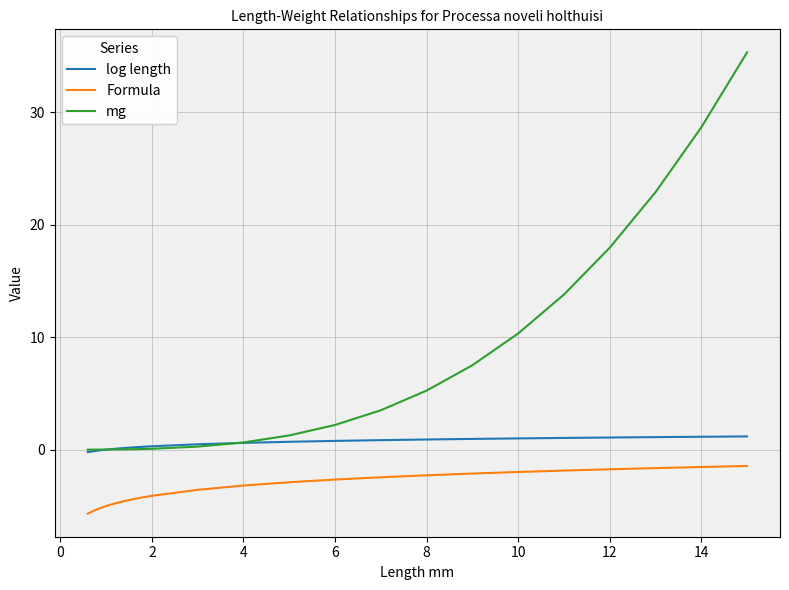

Rank the series by their maximum value, from lowest to highest.

Formula, log length, mg